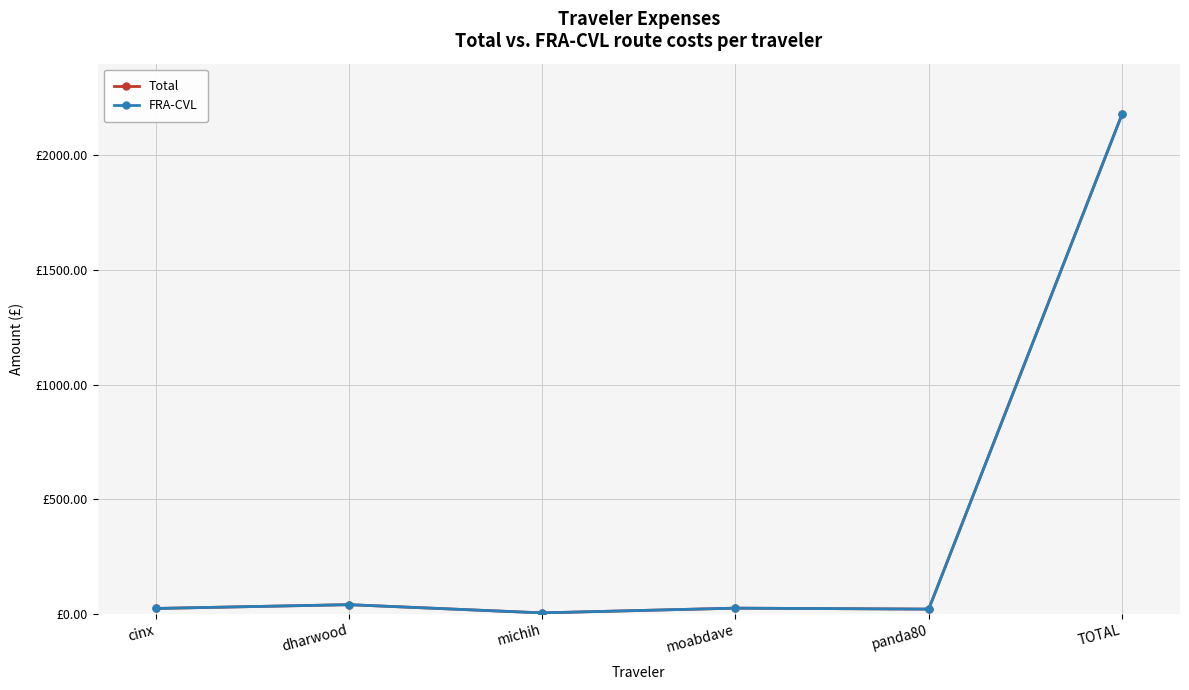

Is this an area chart (filled region under the line)?

No